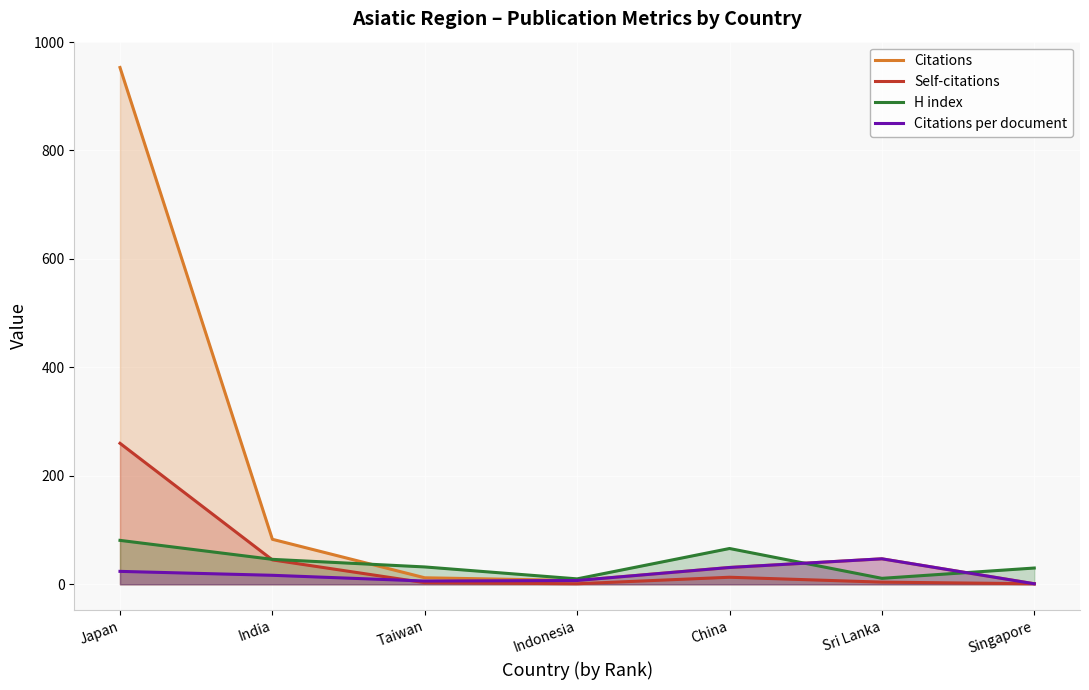

How many categories are shown in the chart?

7